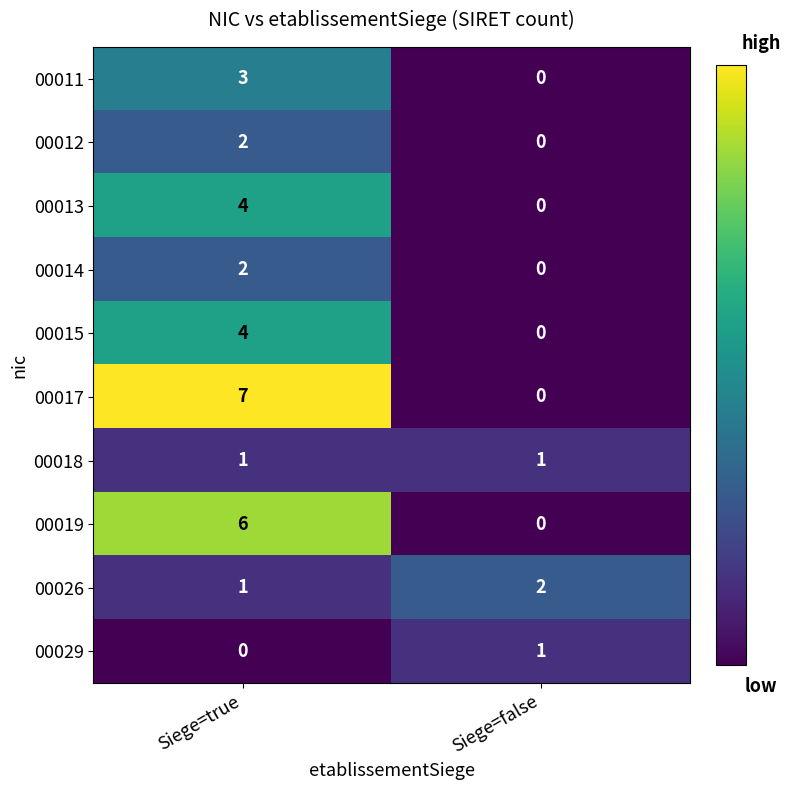

Rank the categories by 00013 value from lowest to highest.

Siege=false, Siege=true